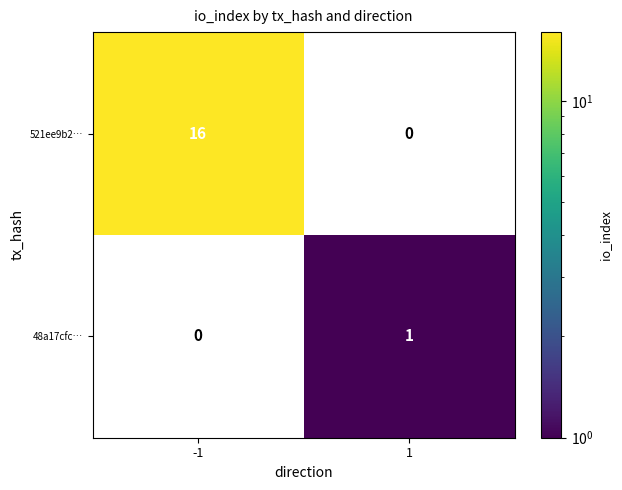

Is the value of 48a17cfc… at 1 greater than the value of 521ee9b2… at -1?

No